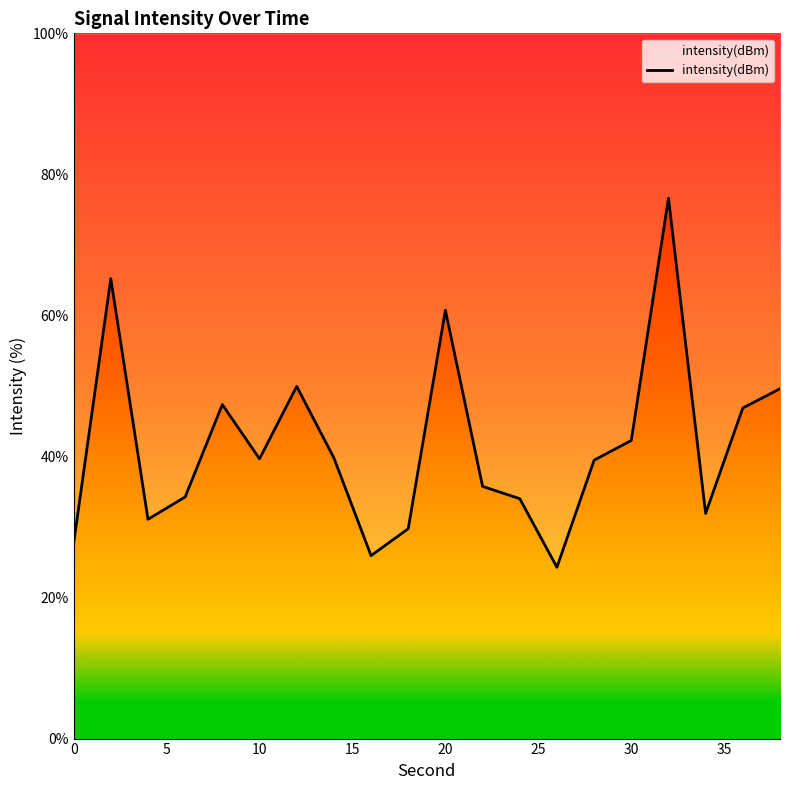

What is the average value?

41.6